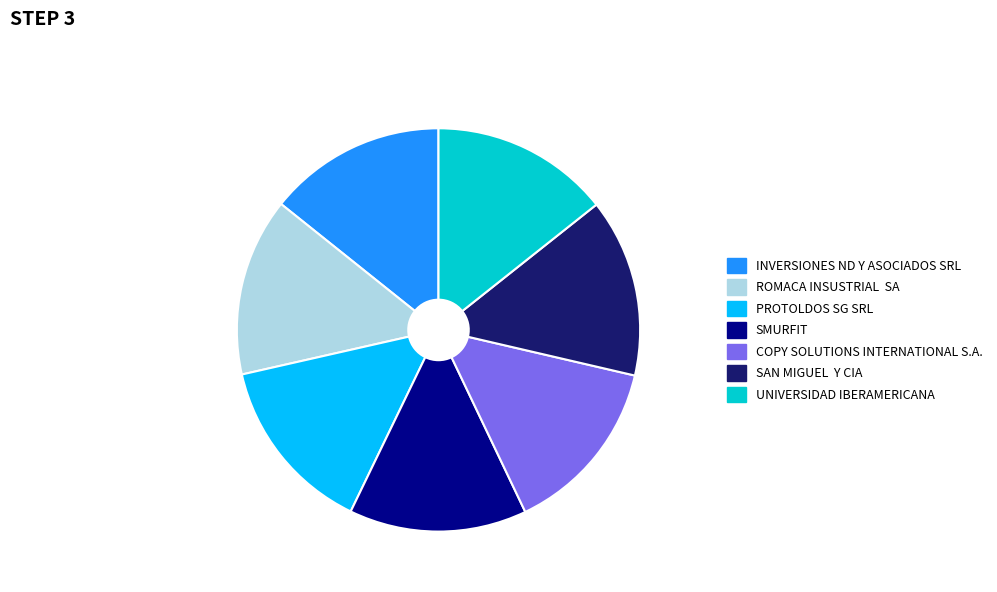

The SAN MIGUEL Y CIA slice represents 14% of the pie. True or false?

True